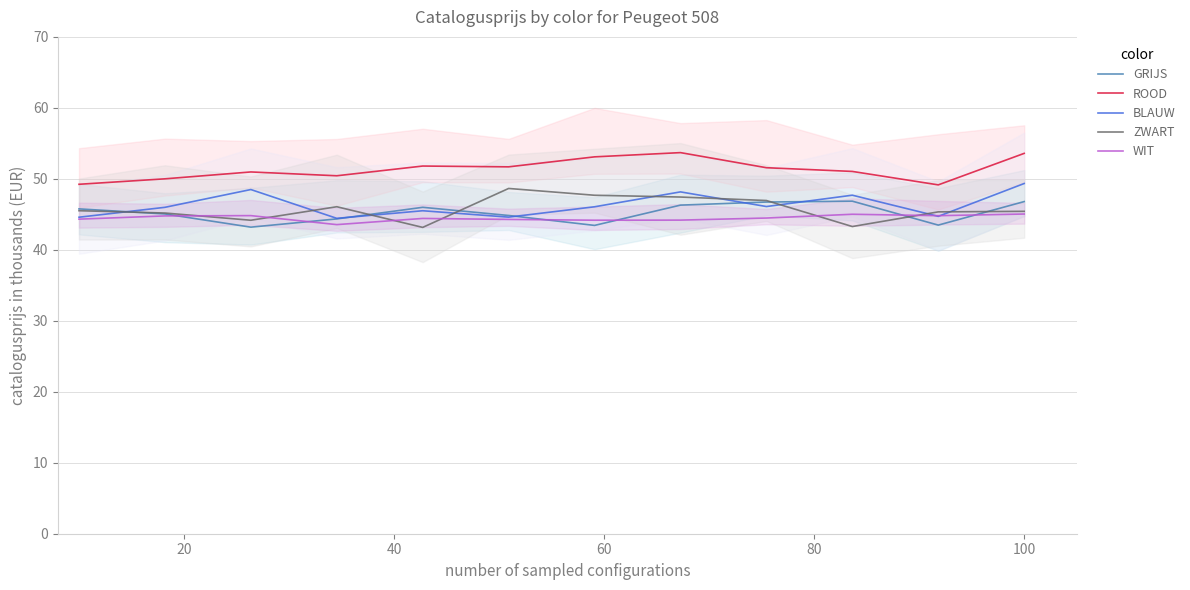

True or false: ROOD and ZWART cross at least once.

False